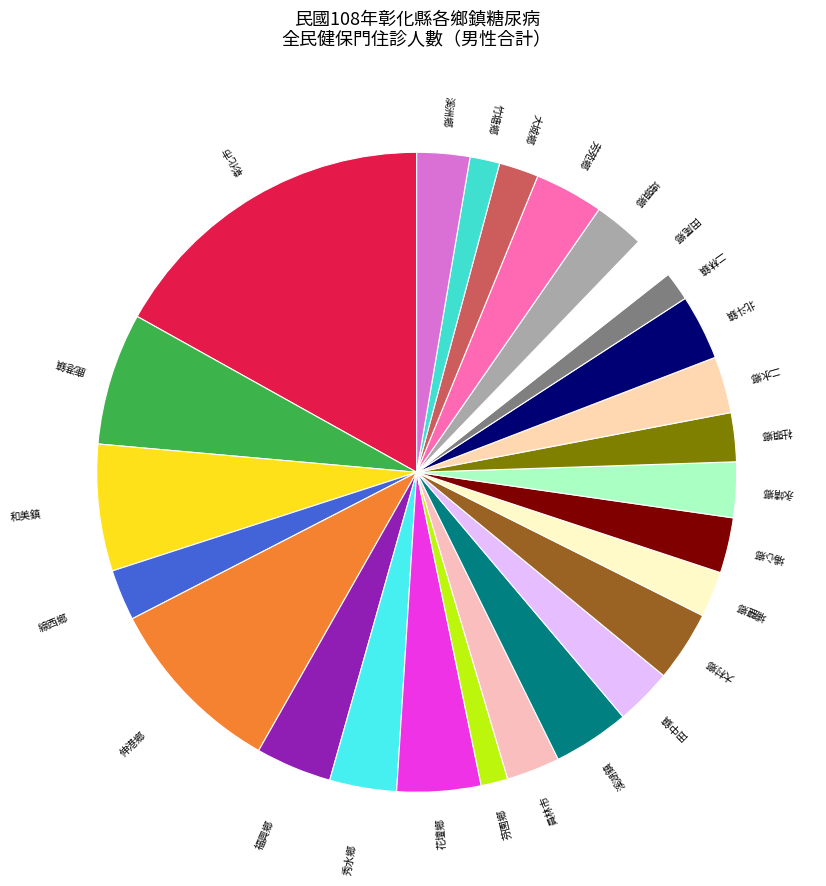

How many slices are in this pie chart?

26